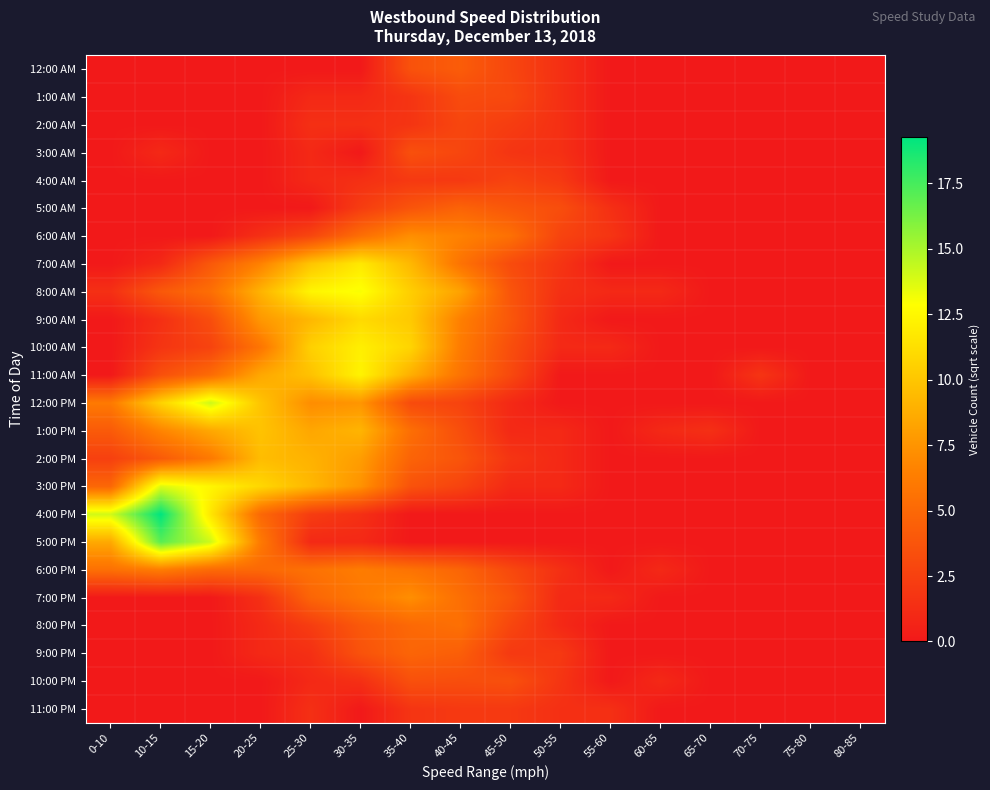

At how many categories does at least one series exceed 16?

1